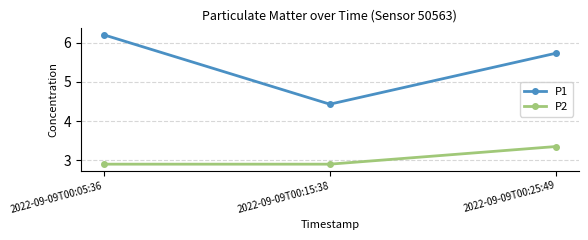

How many lines are shown in the chart?

2